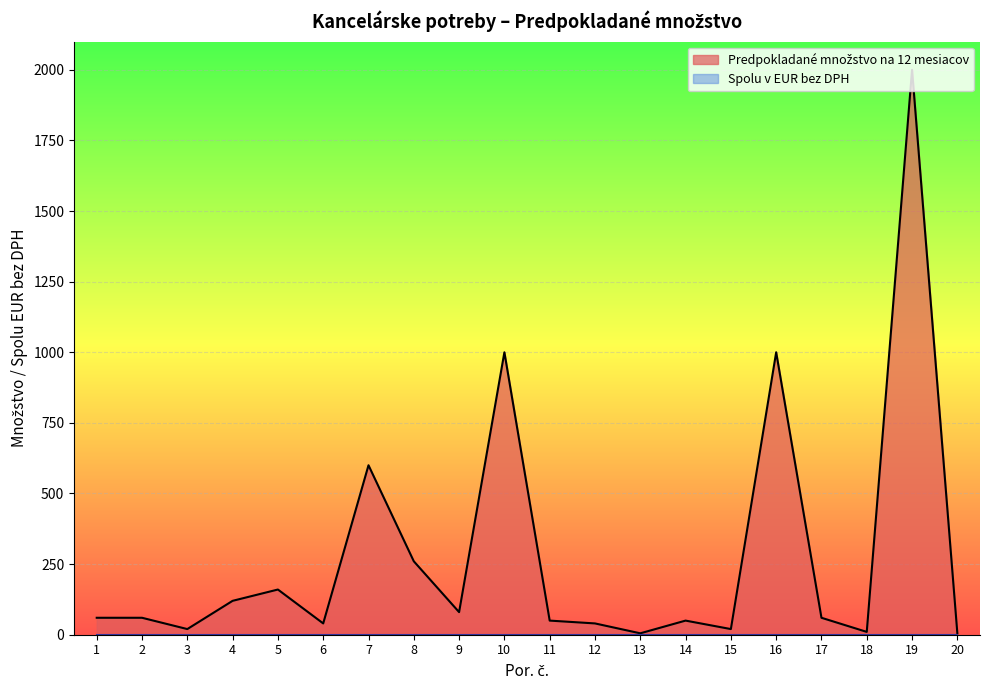

Rank the categories by value from highest to lowest.

19, 10, 16, 7, 8, 5, 4, 9, 1, 2, 17, 11, 14, 6, 12, 3, 15, 18, 13, 20